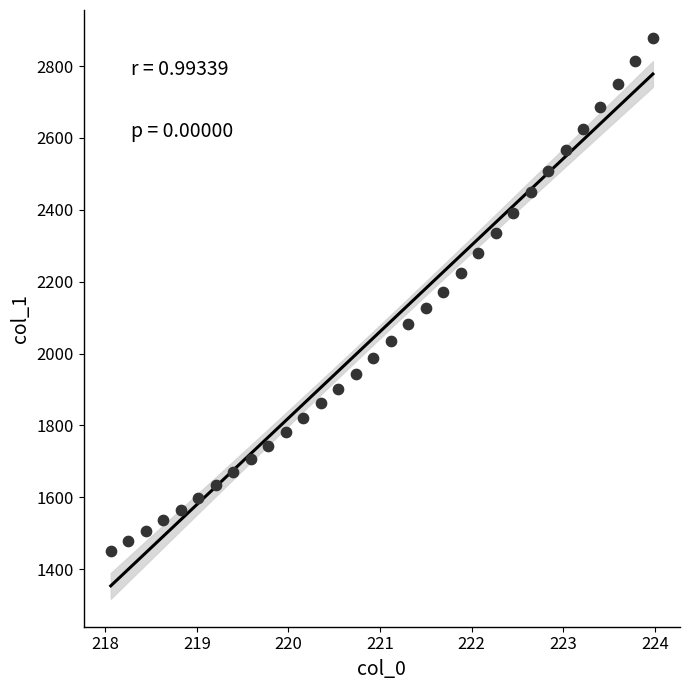

What is the range of Y values (max minus min)?

1428.4